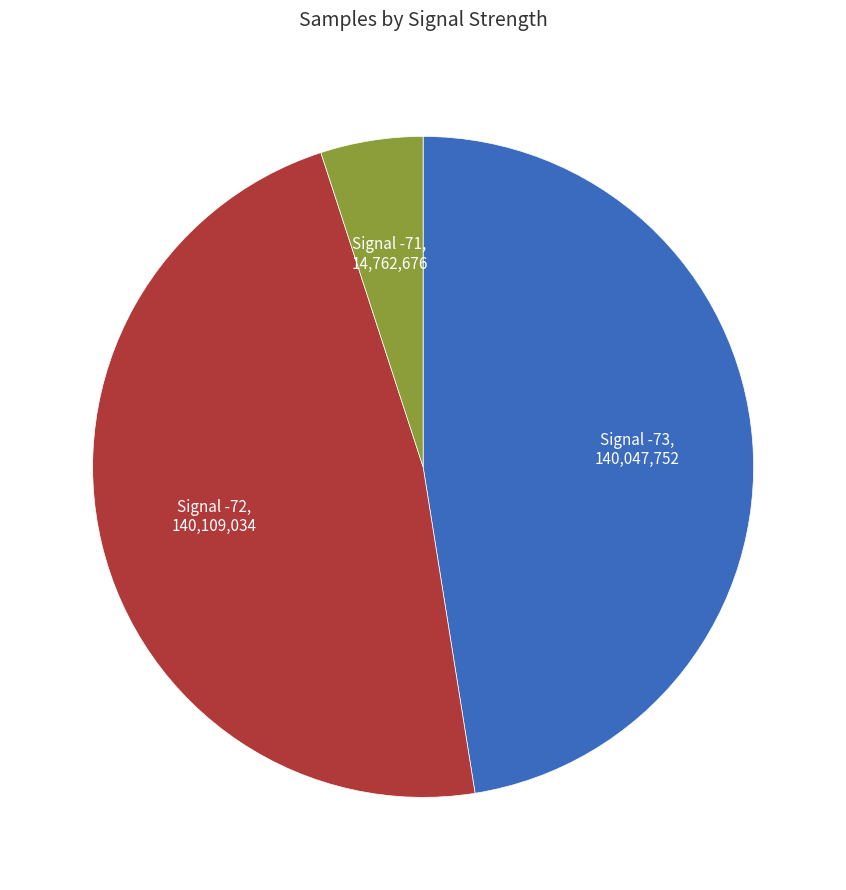

Count the number of slices in the pie.

3